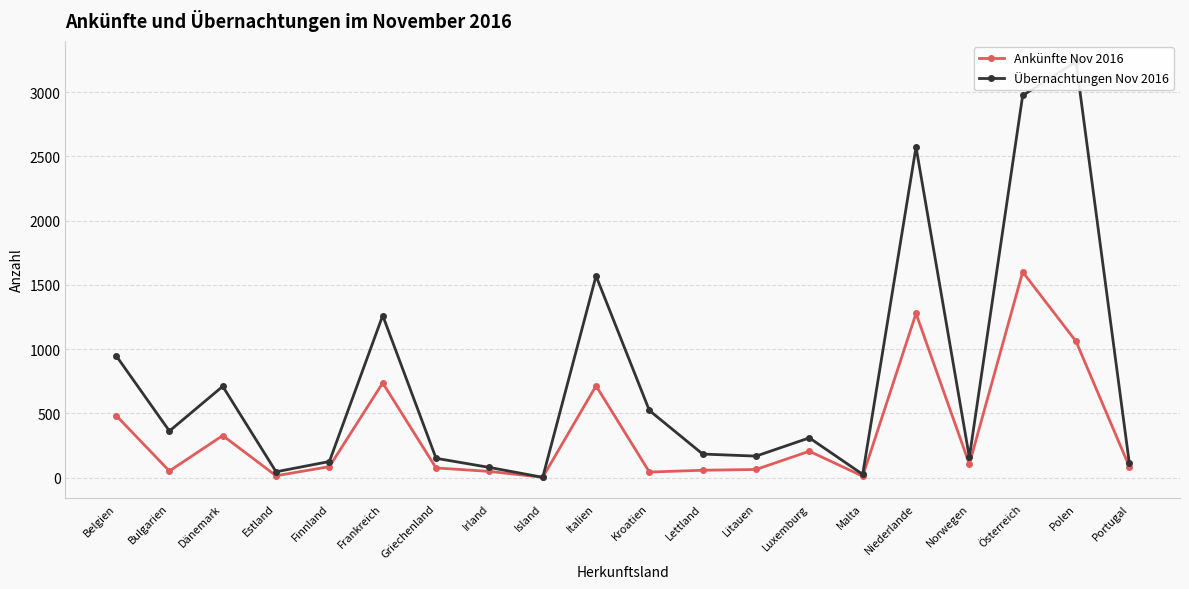

Is the value of Übernachtungen Nov 2016 at Österreich greater than the value of Ankünfte Nov 2016 at Portugal?

Yes